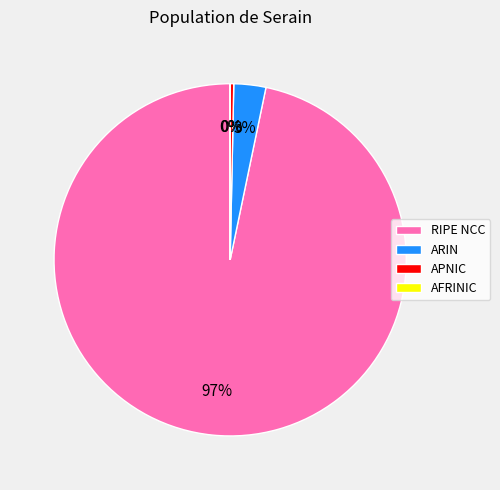

True or false: ARIN accounts for 3% of the total.

True